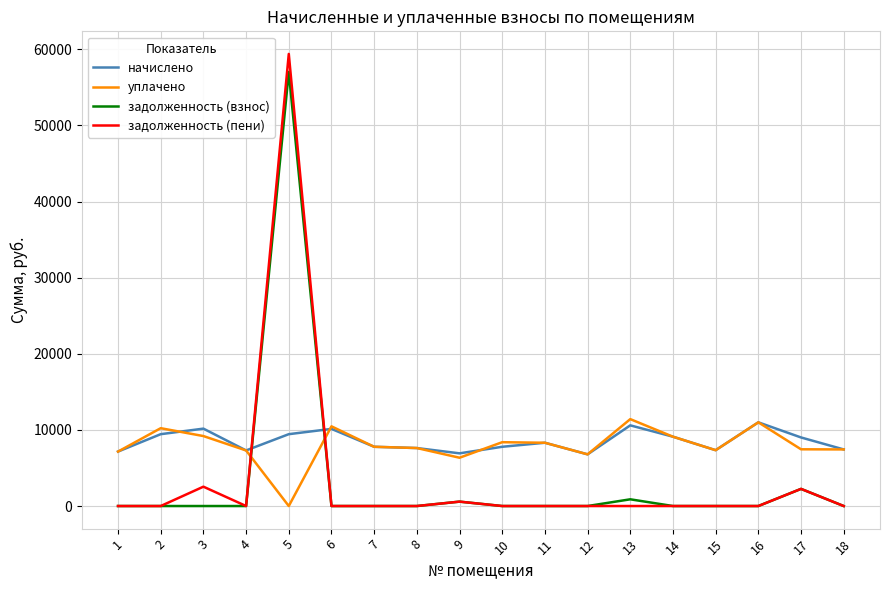

Which series has the widest spread of values?

задолженность (пени)